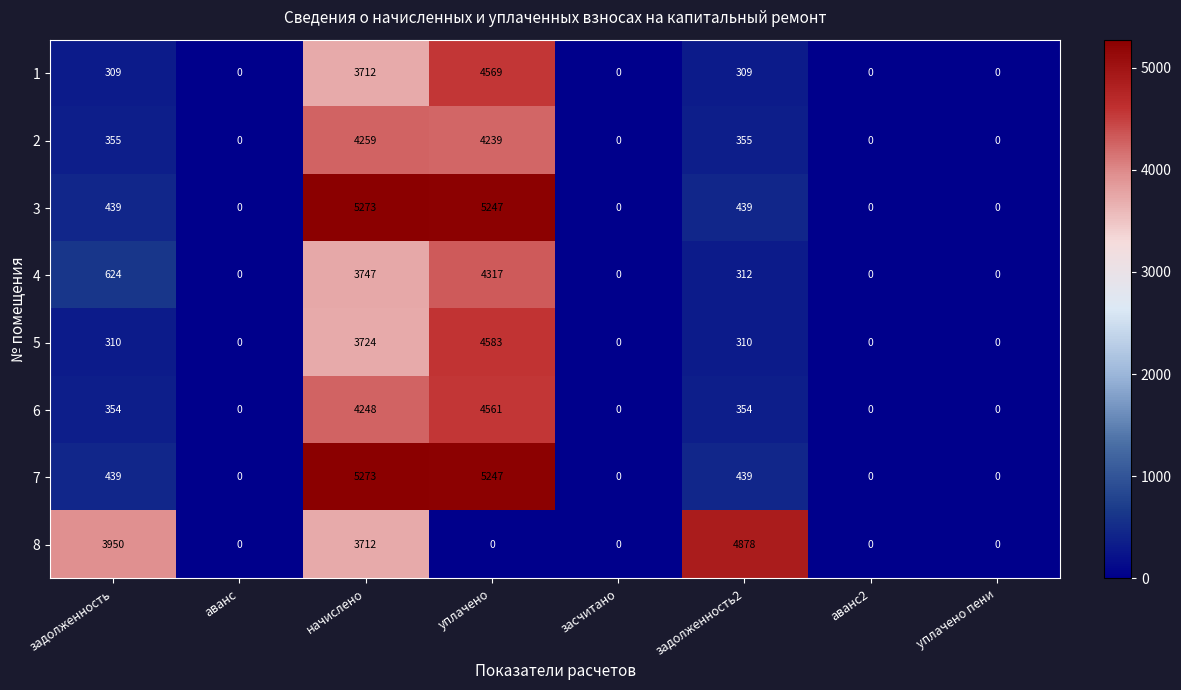

How many values in the 6 series are below 354?

4